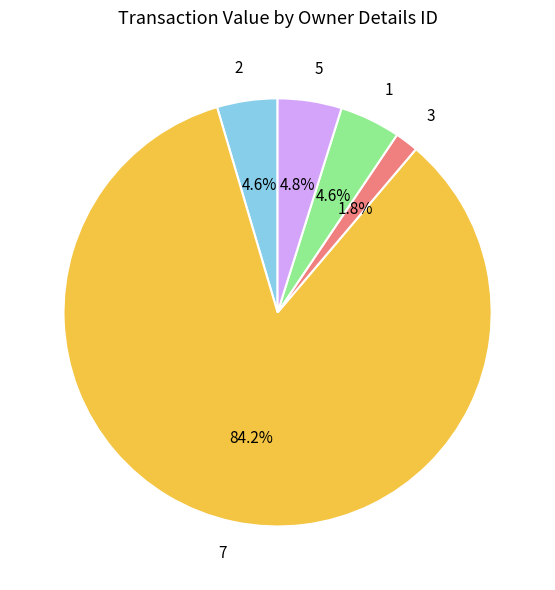

How many segments does this pie chart have?

5